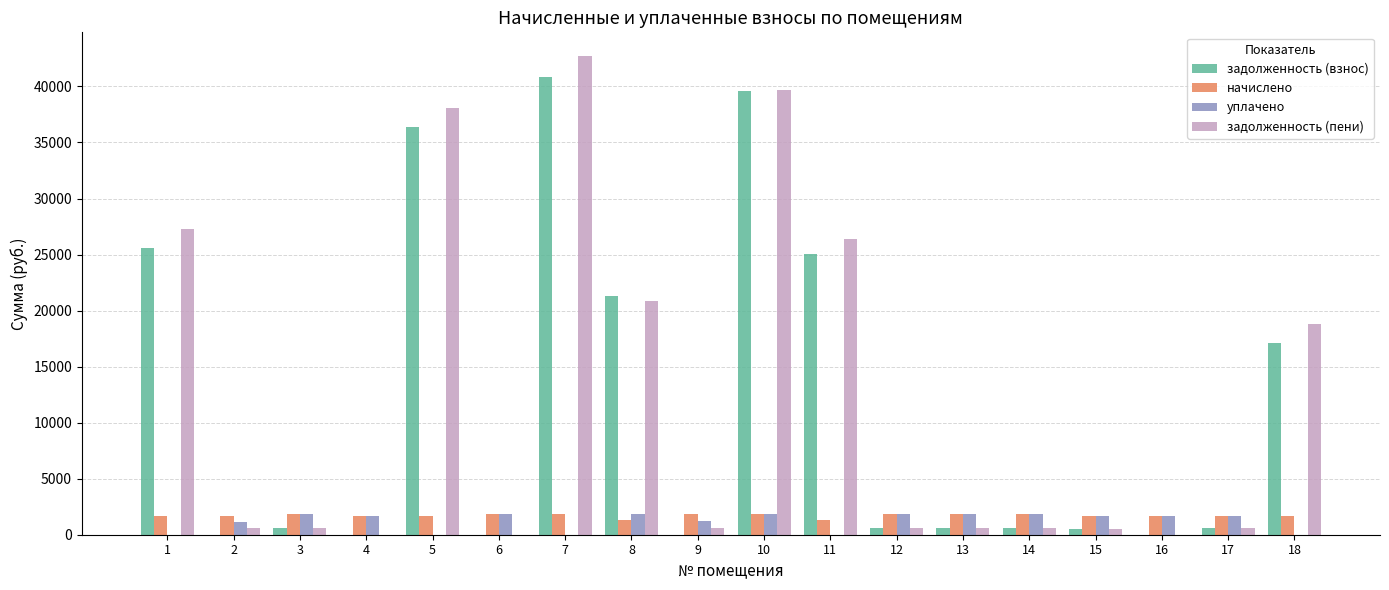

What is the maximum value for задолженность (взнос)?

40840.3